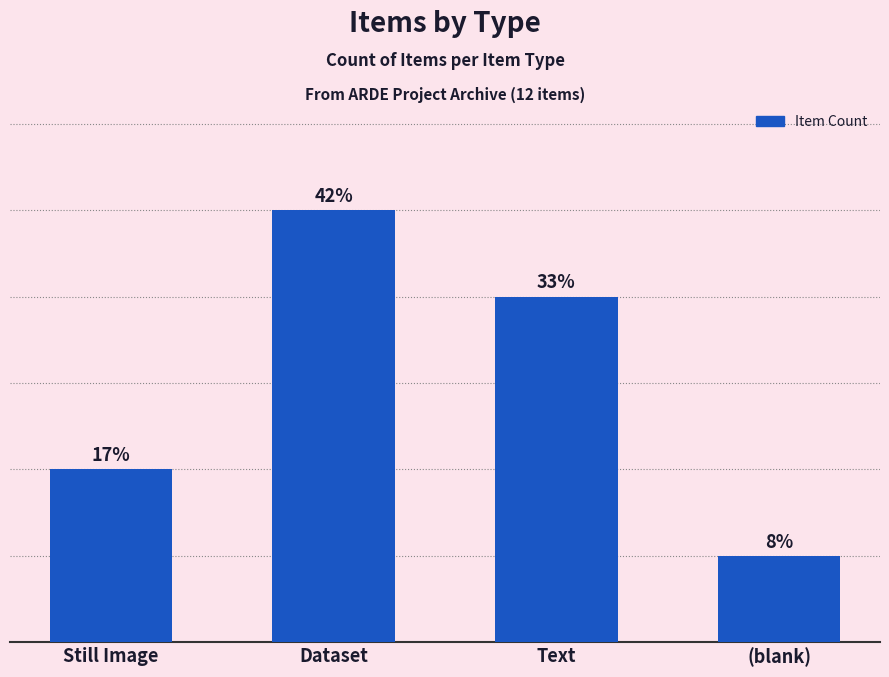

Reading right to left, transcribe all the data shown in this chart.

1	4	5	2